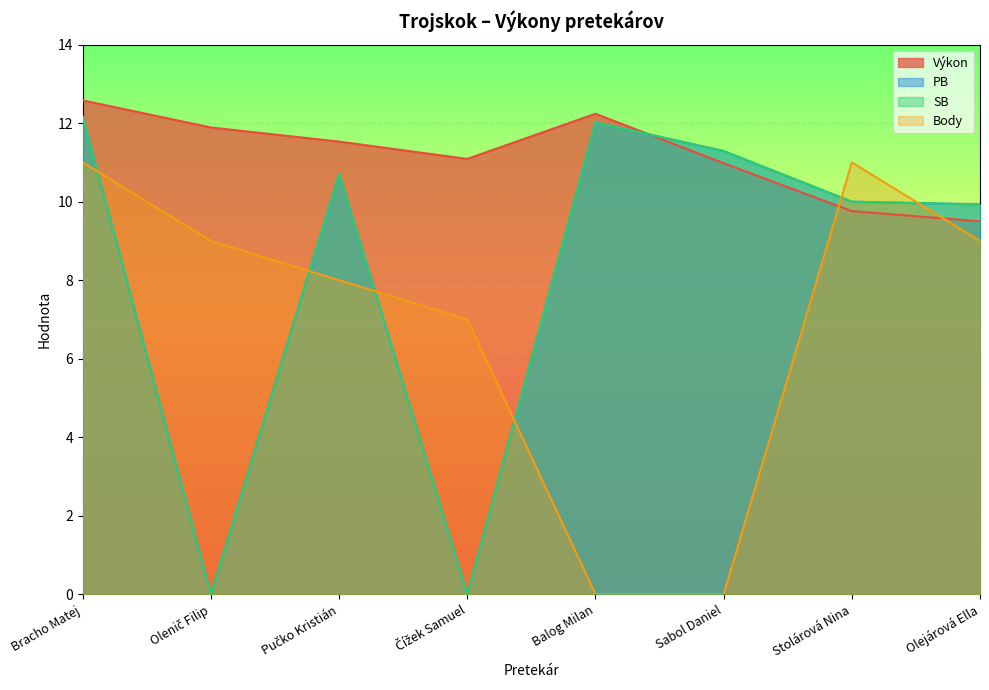

Reading left to right, what are all the values shown in this chart?

Výkon: Bracho Matej=12.6	Olenič Filip=11.9	Pučko Kristián=11.5	Čížek Samuel=11.1	Balog Milan=12.2	Sabol Daniel=11.0	Stolárová Nina=9.8	Olejárová Ella=9.5
PB: Bracho Matej=12.2	Olenič Filip=0.0	Pučko Kristián=10.7	Čížek Samuel=0.0	Balog Milan=12.0	Sabol Daniel=11.3	Stolárová Nina=10.0	Olejárová Ella=9.9
SB: Bracho Matej=12.2	Olenič Filip=0.0	Pučko Kristián=10.7	Čížek Samuel=0.0	Balog Milan=12.0	Sabol Daniel=11.3	Stolárová Nina=10.0	Olejárová Ella=9.9
Body: Bracho Matej=11.0	Olenič Filip=9.0	Pučko Kristián=8.0	Čížek Samuel=7.0	Balog Milan=0.0	Sabol Daniel=0.0	Stolárová Nina=11.0	Olejárová Ella=9.0